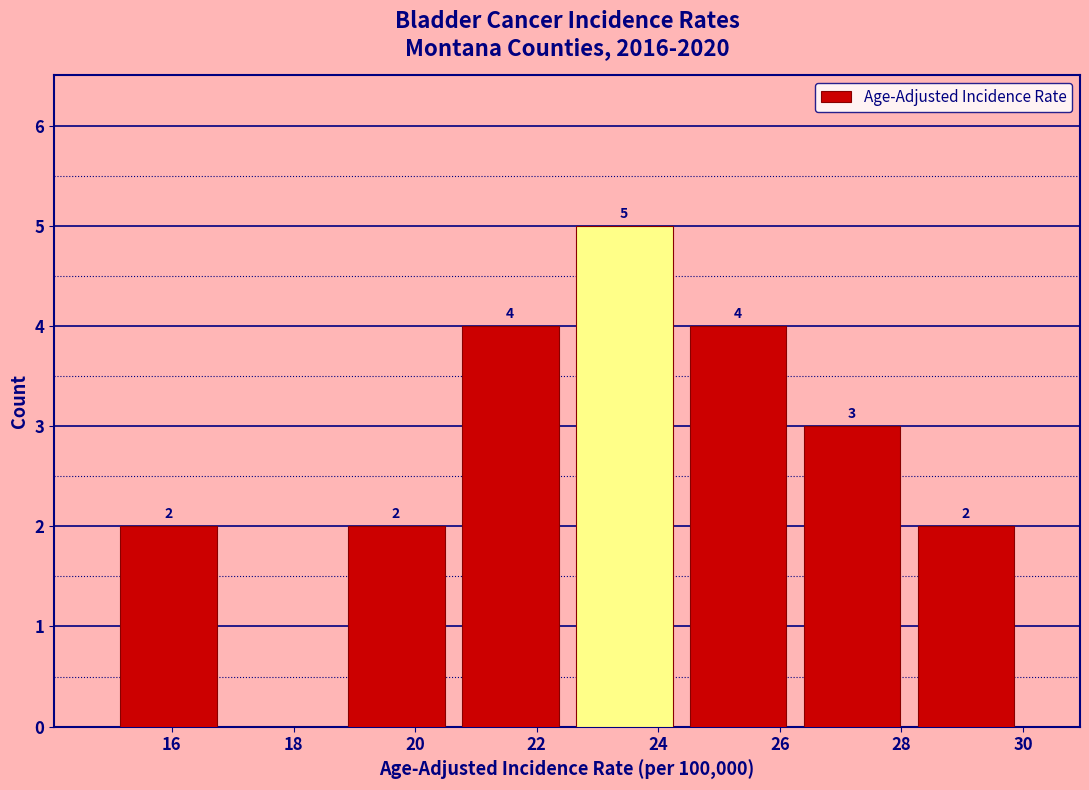

Which range on the x-axis has the tallest bar?

22.6 to 24.4